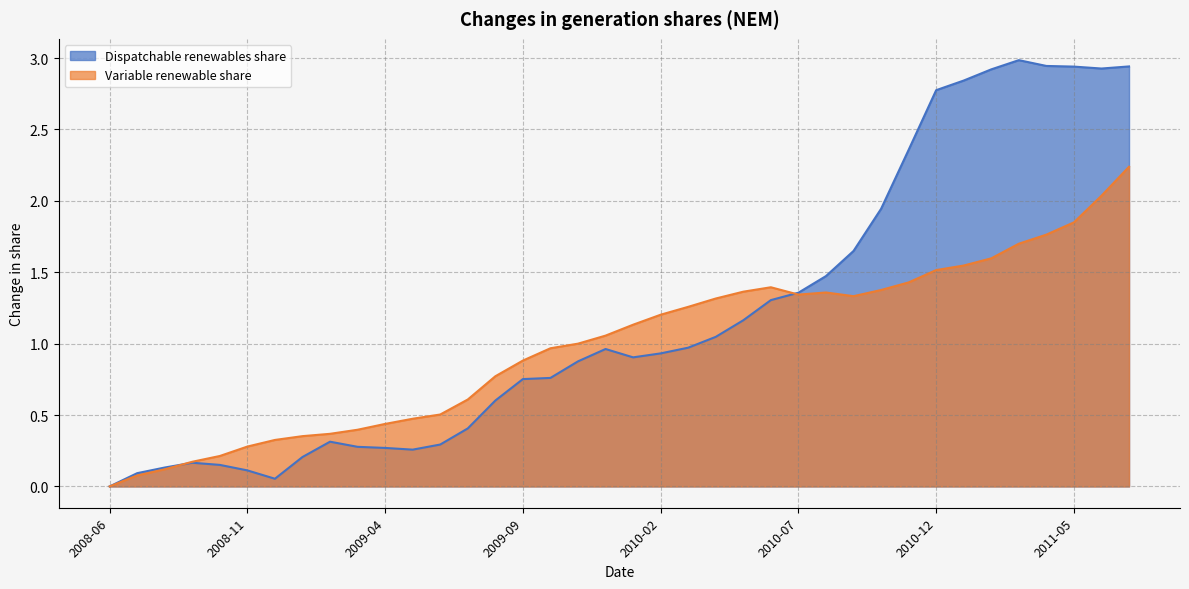

What is the difference between the second highest and second lowest values in the Dispatchable renewables share series?

2.9